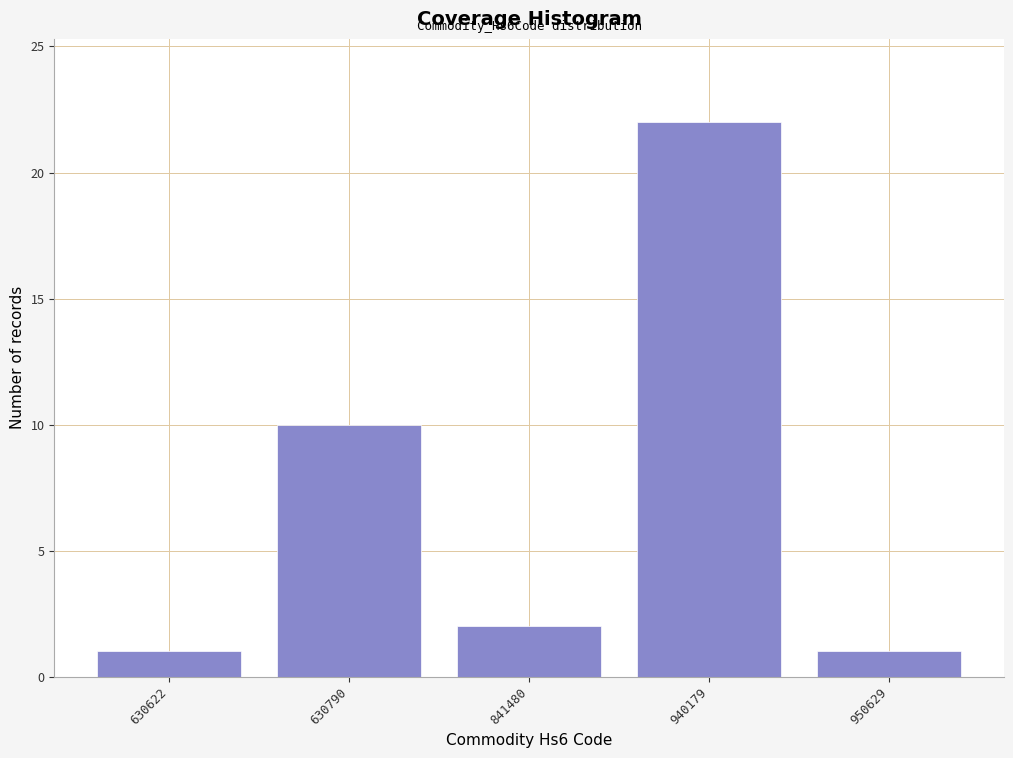

Reading right to left, transcribe all the data shown in this chart.

1	22	2	10	1